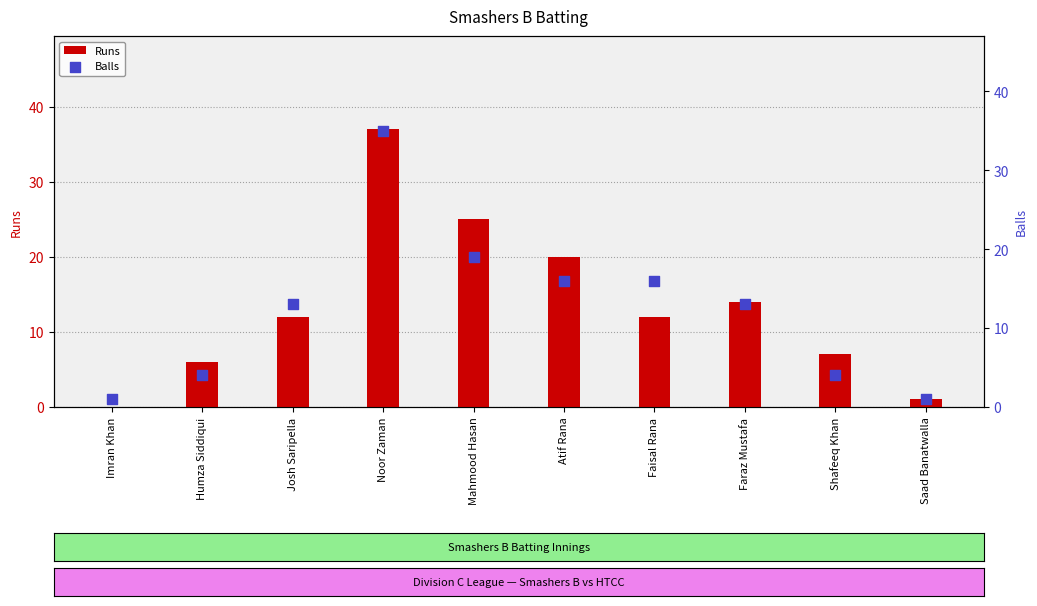

At how many categories does at least one series exceed 34?

1